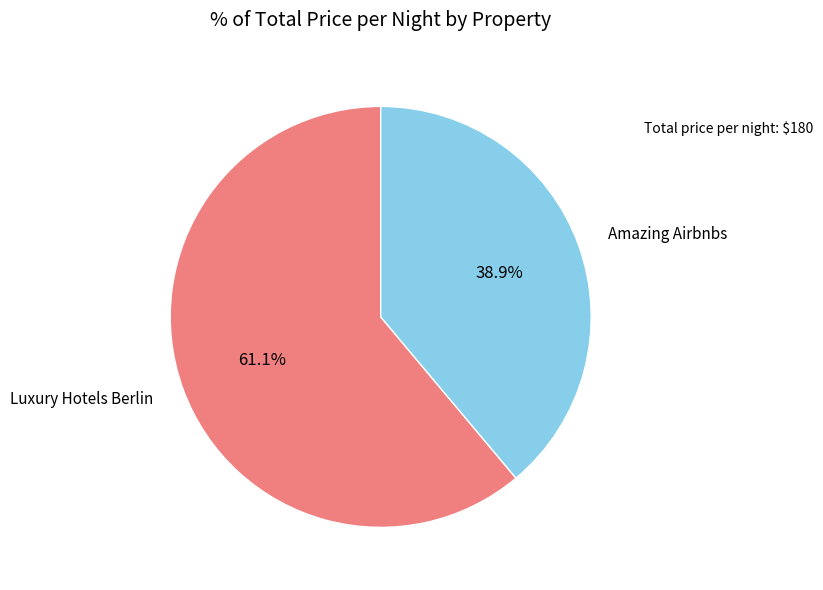

Does any single category account for the majority?

Yes